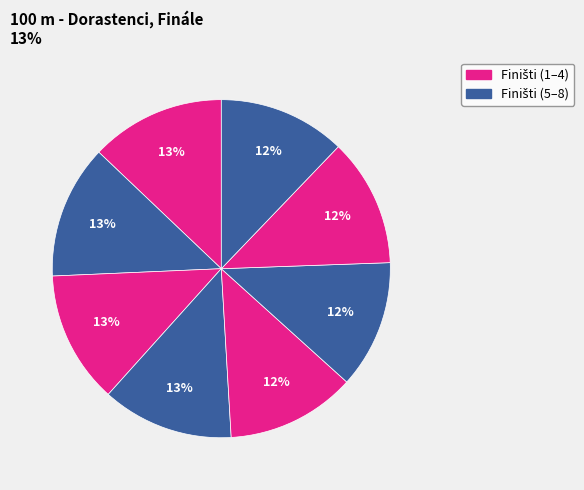

How many slices are in this pie chart?

8